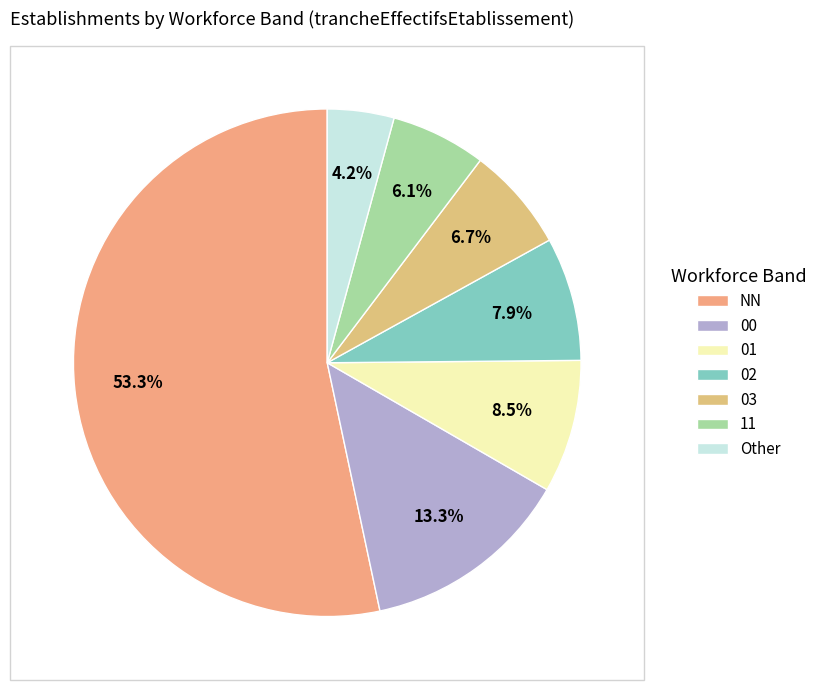

Combined, what portion of the pie is 01 and 11?

14.5%